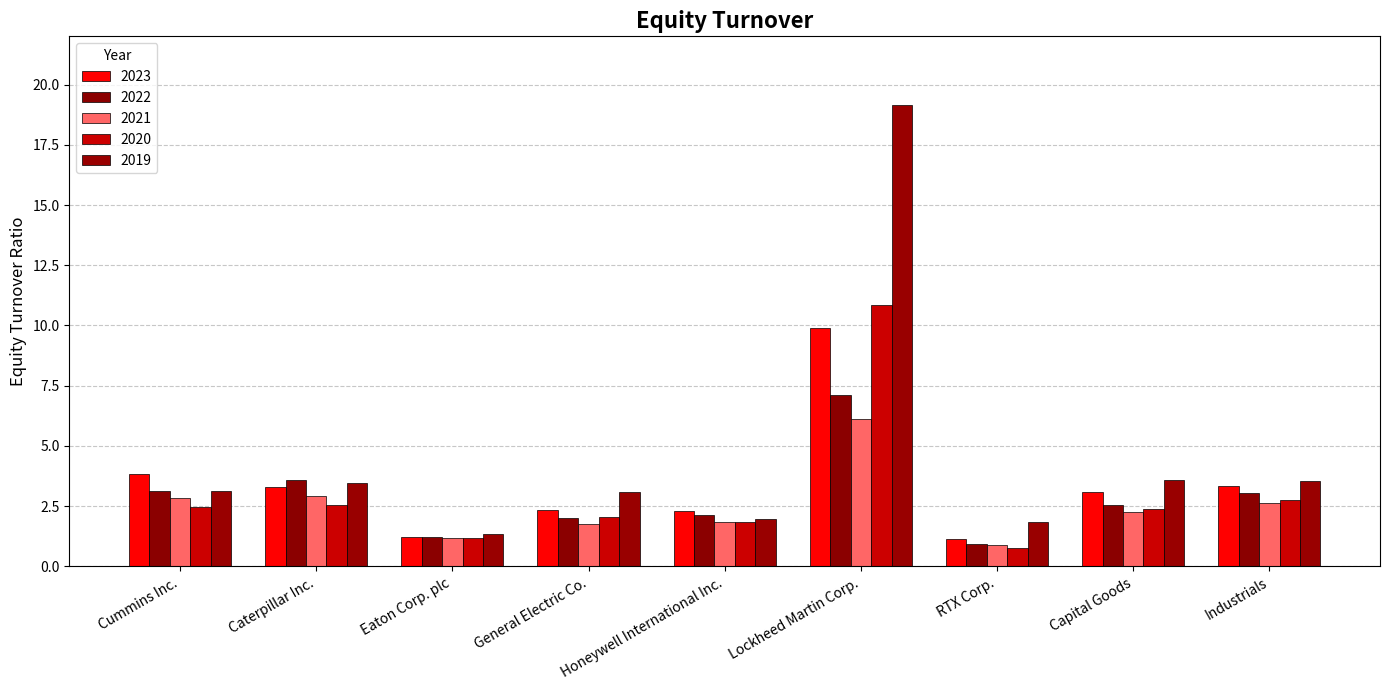

At which label does 2021 reach its minimum?

RTX Corp.